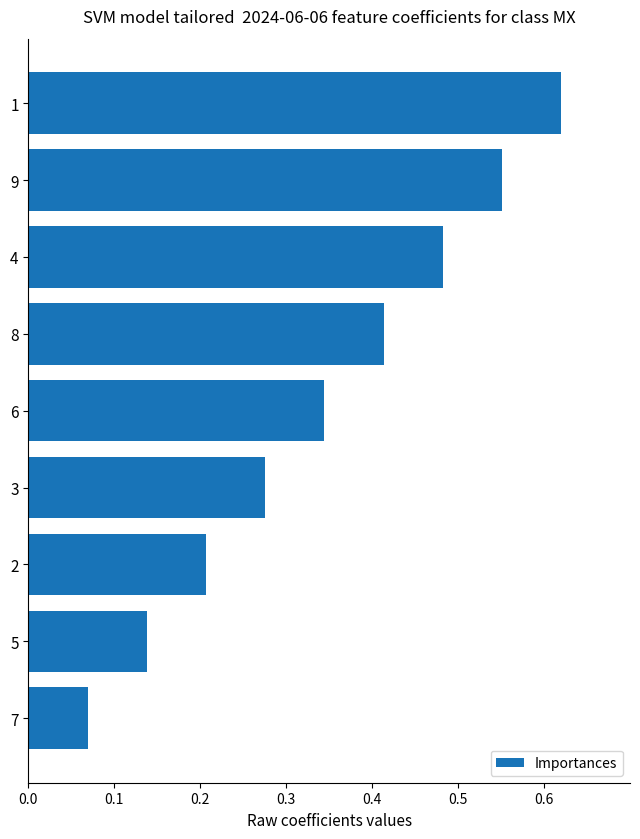

Which label corresponds to the smallest value in the chart?

7